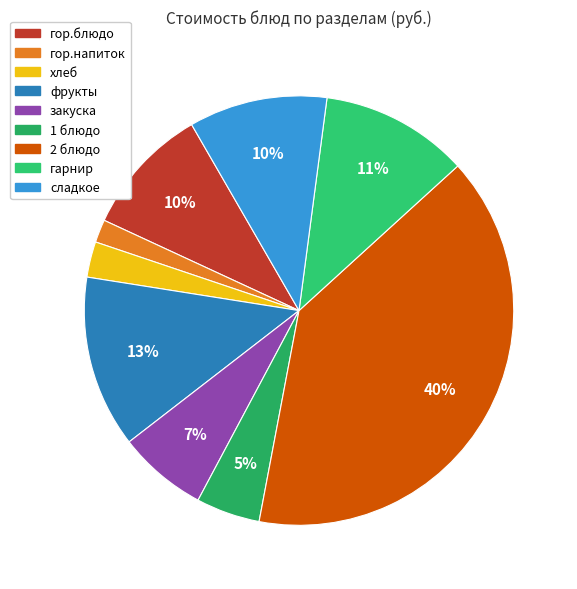

To the nearest percent, what is the average slice percentage?

11%